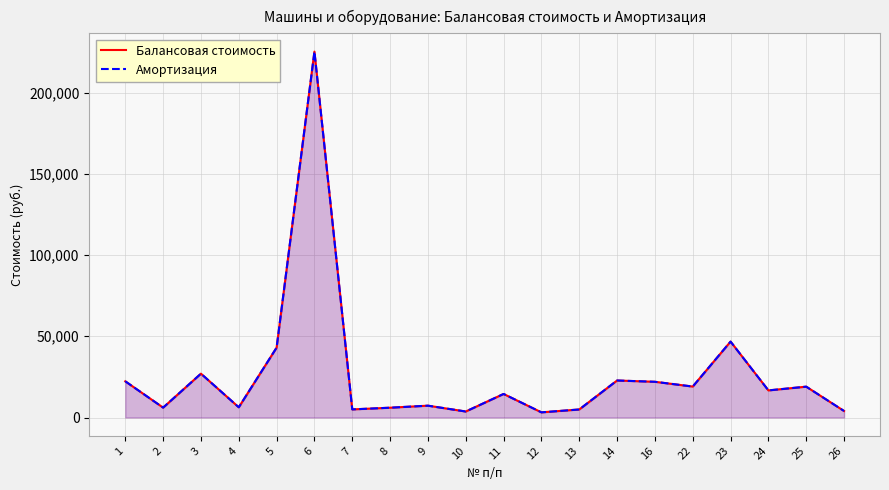

Count the number of categories in the chart.

20